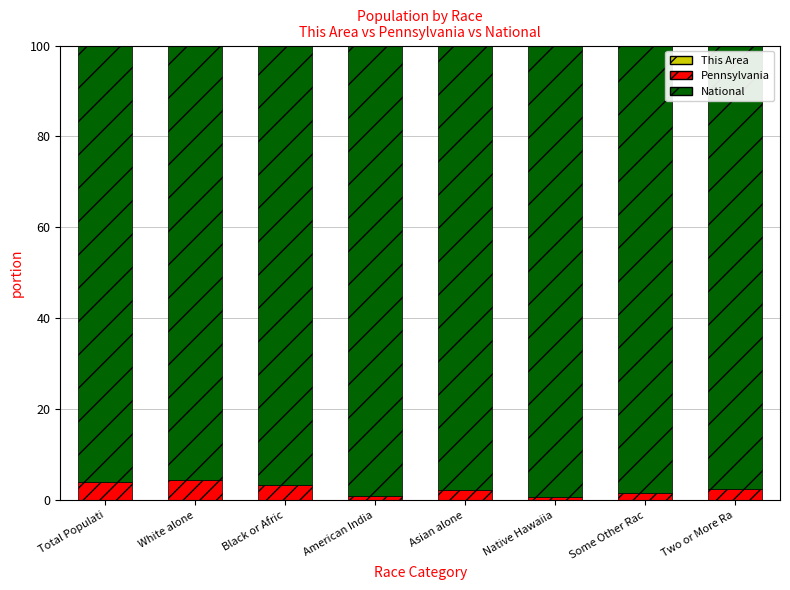

What is the total value across all series at Black or Afric?

100.0